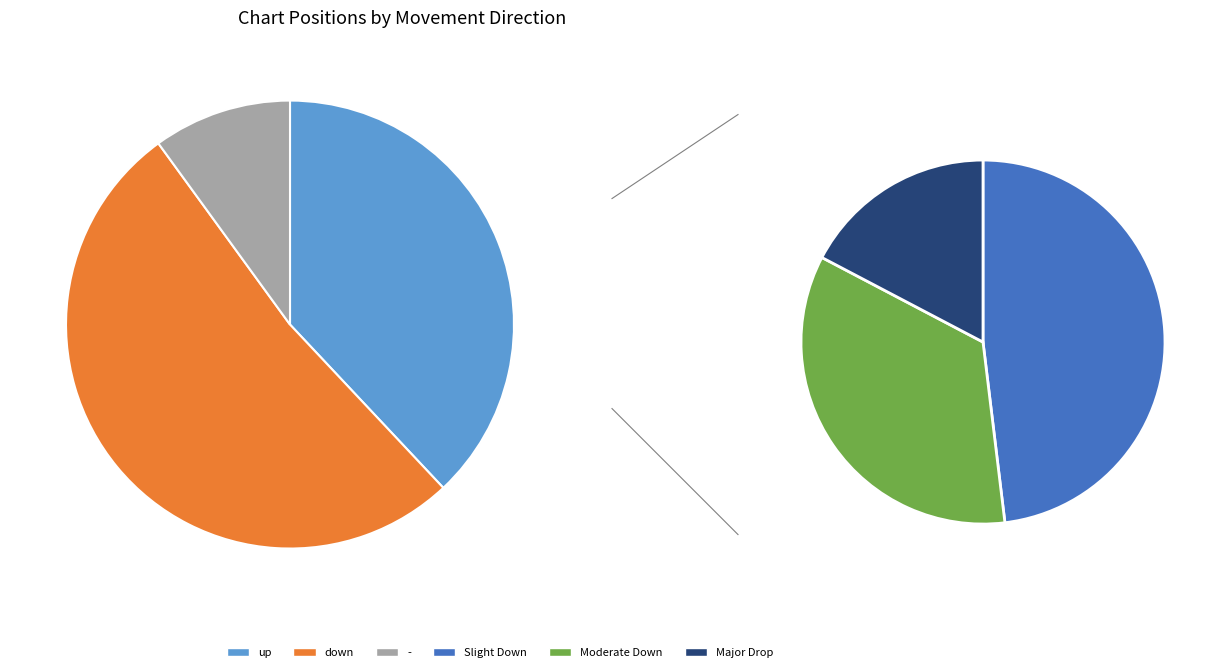

Rank the categories by value from lowest to highest.

-, up, down